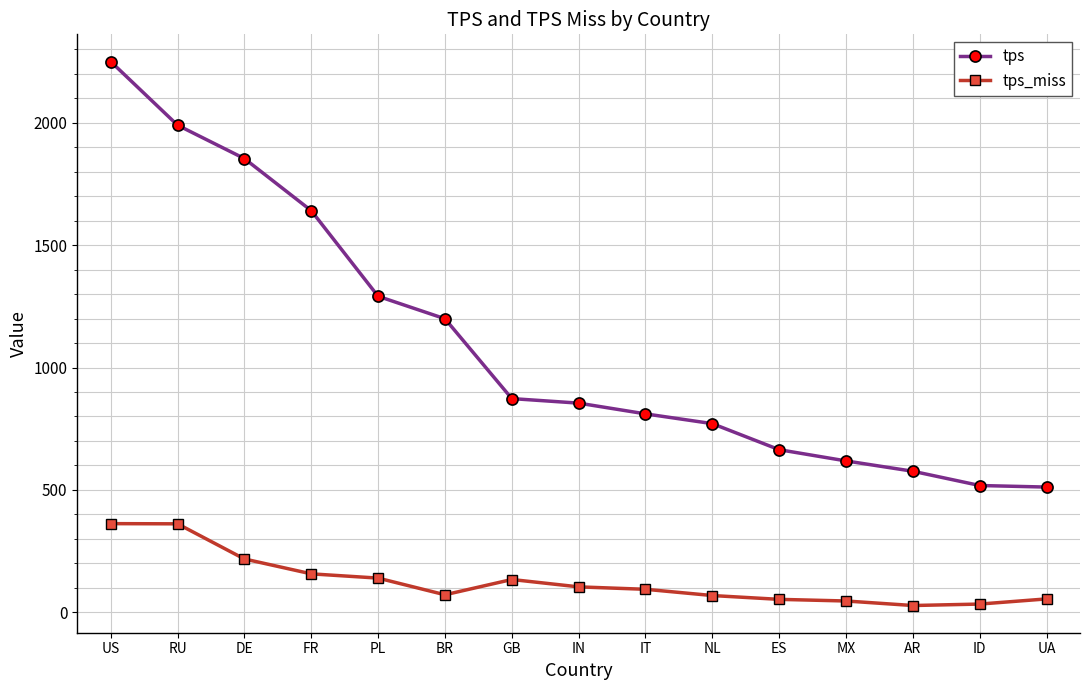

Which series has the largest total across all categories?

tps